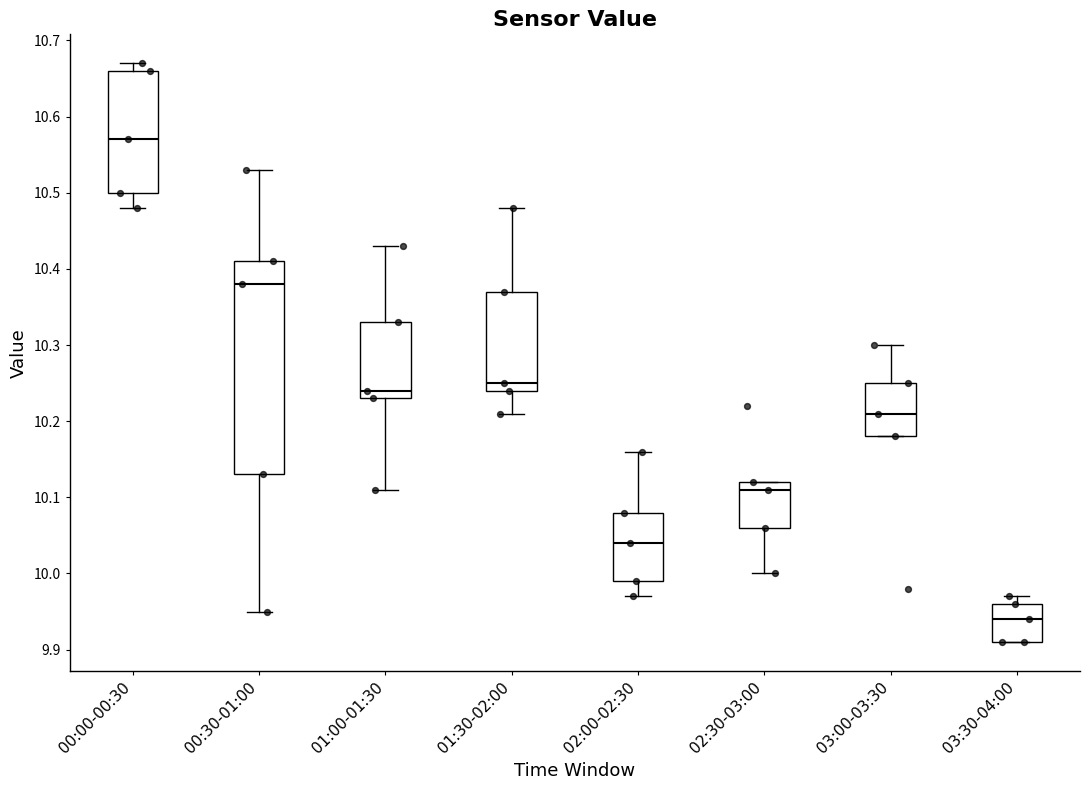

Which box is the tallest, from its lower edge to its upper edge?

00:30-01:00